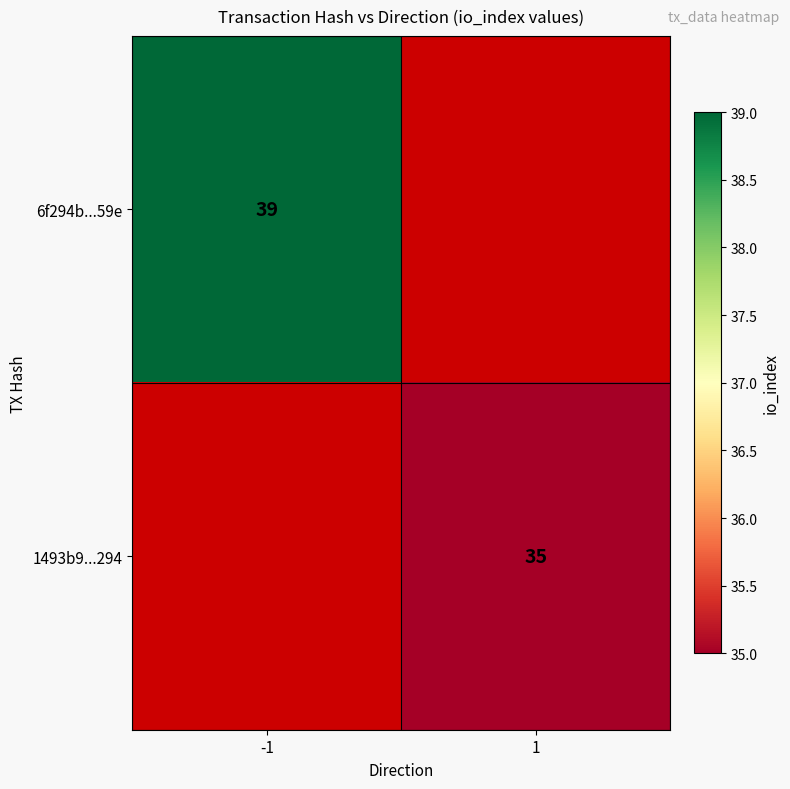

The value of 6f294b...59e at -1 is 57.7. True or false?

False